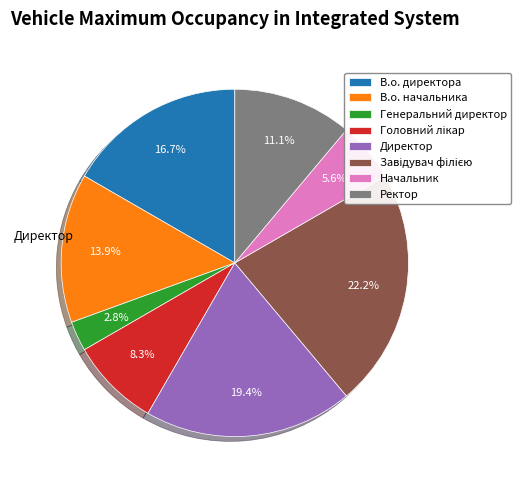

Is it true that В.о. директора is 3% of the pie?

False